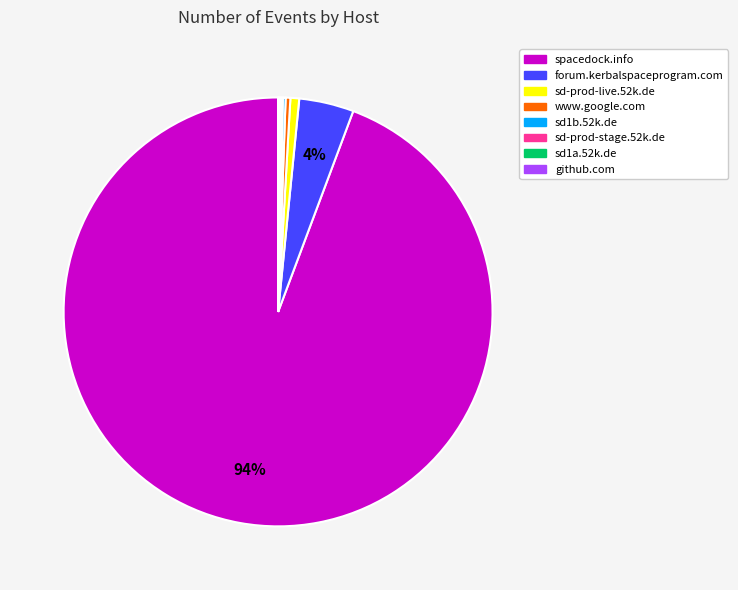

Which category accounts for the majority?

spacedock.info